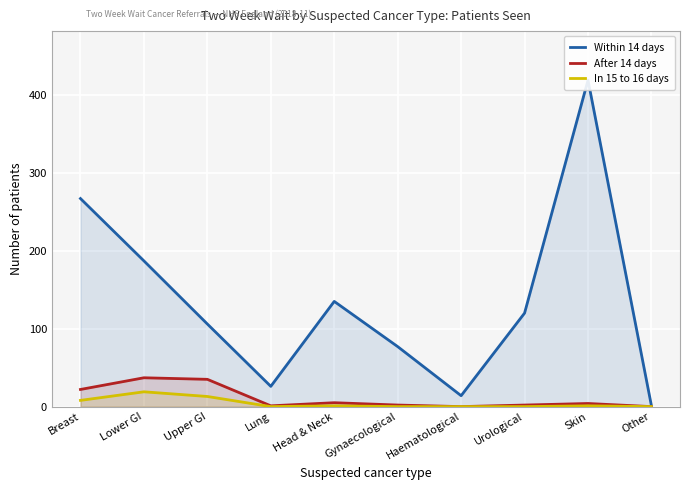

What is the difference between the maximum and minimum values in the After 14 days series?

37